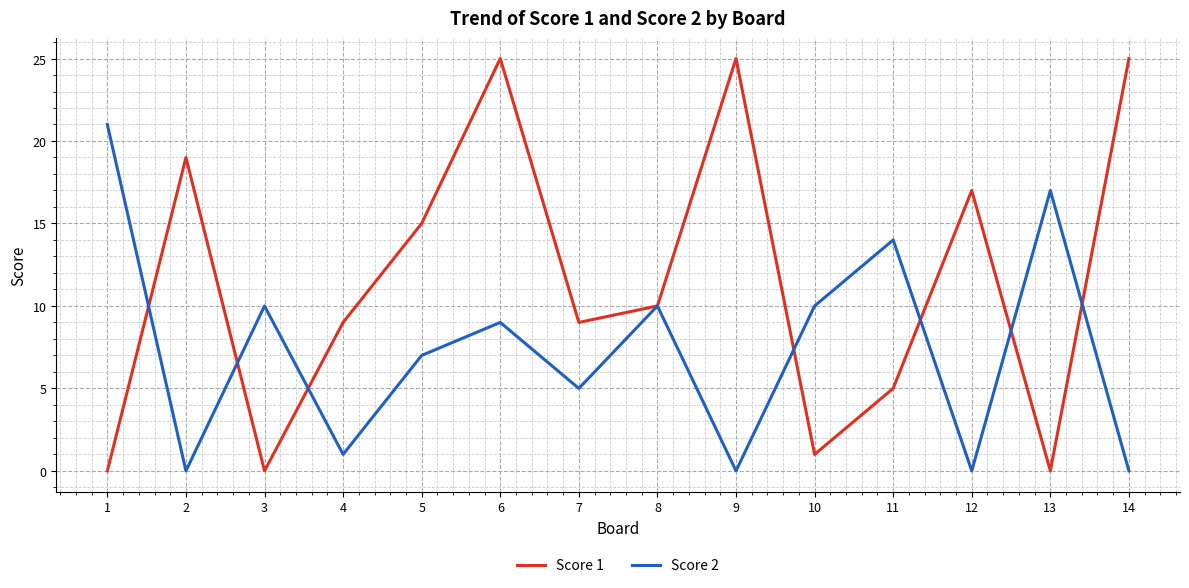

The Score 1 series shows 35 at 14. True or false?

False